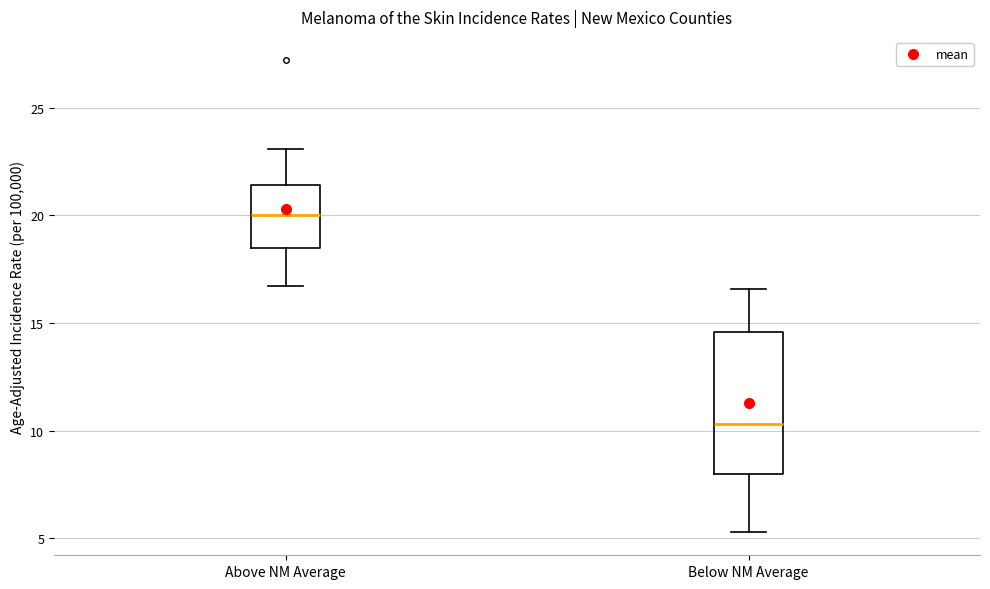

Which box has the highest median line?

Above NM Average